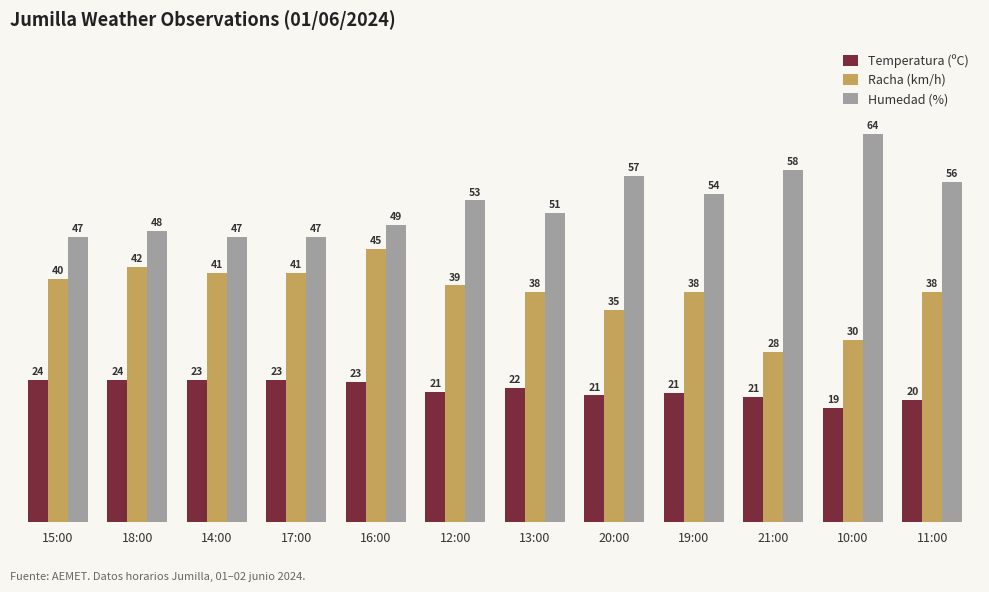

Which series changed the most between 18:00 and 21:00?

Racha (km/h)